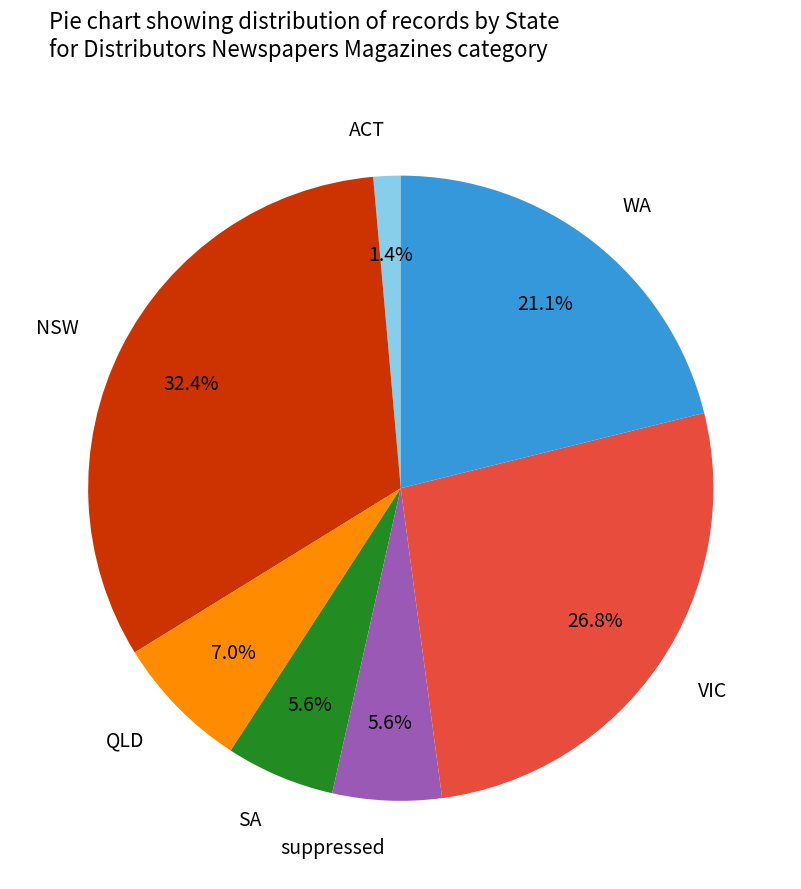

Does ACT account for over 50% of the chart?

No